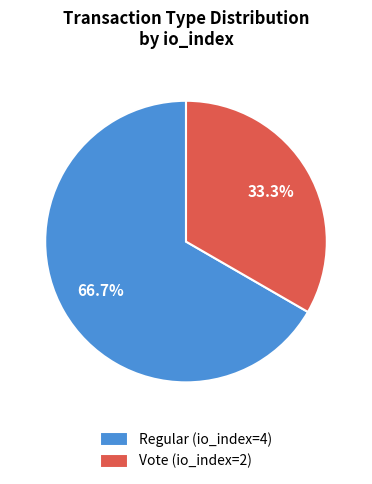

Count the number of slices in the pie.

2